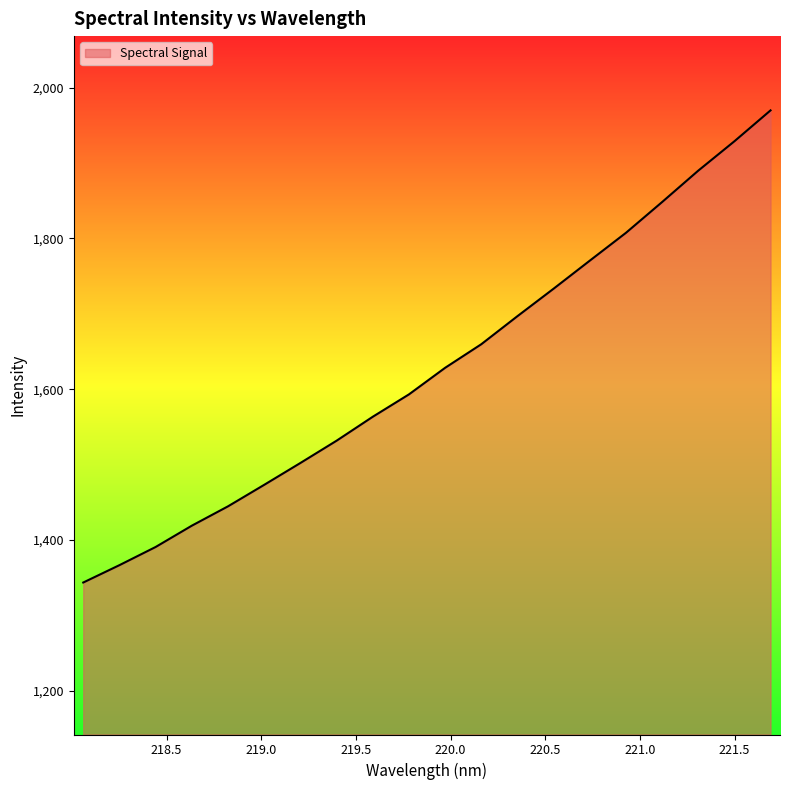

What is the difference between the maximum and minimum values?

626.1